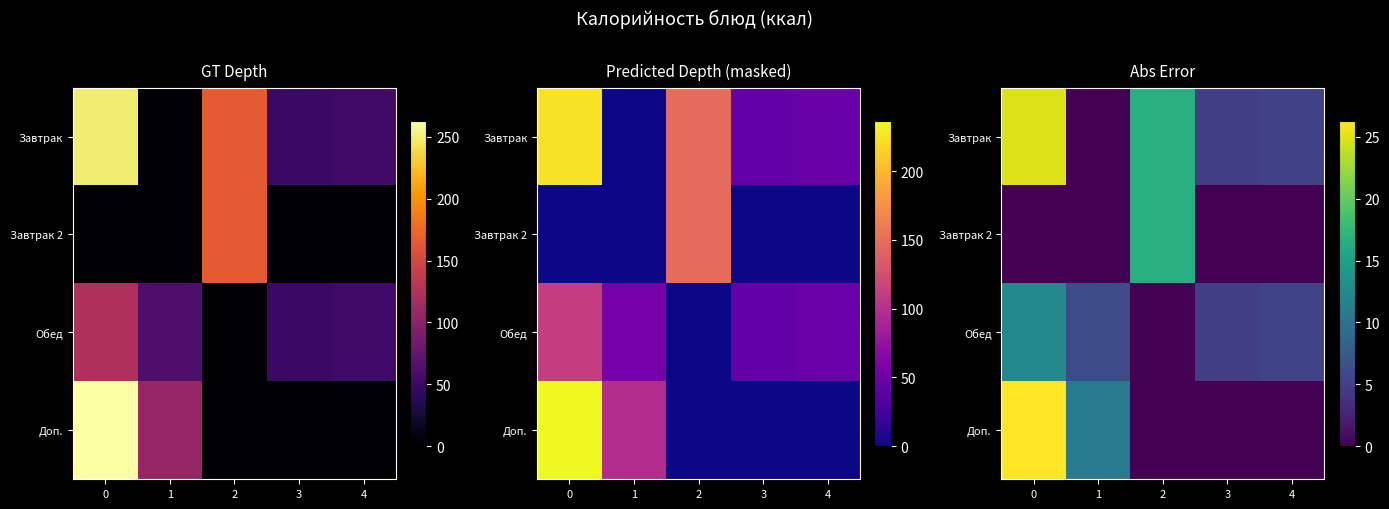

Is the value of Завтрак at 1 greater than the value of Обед at 3?

No